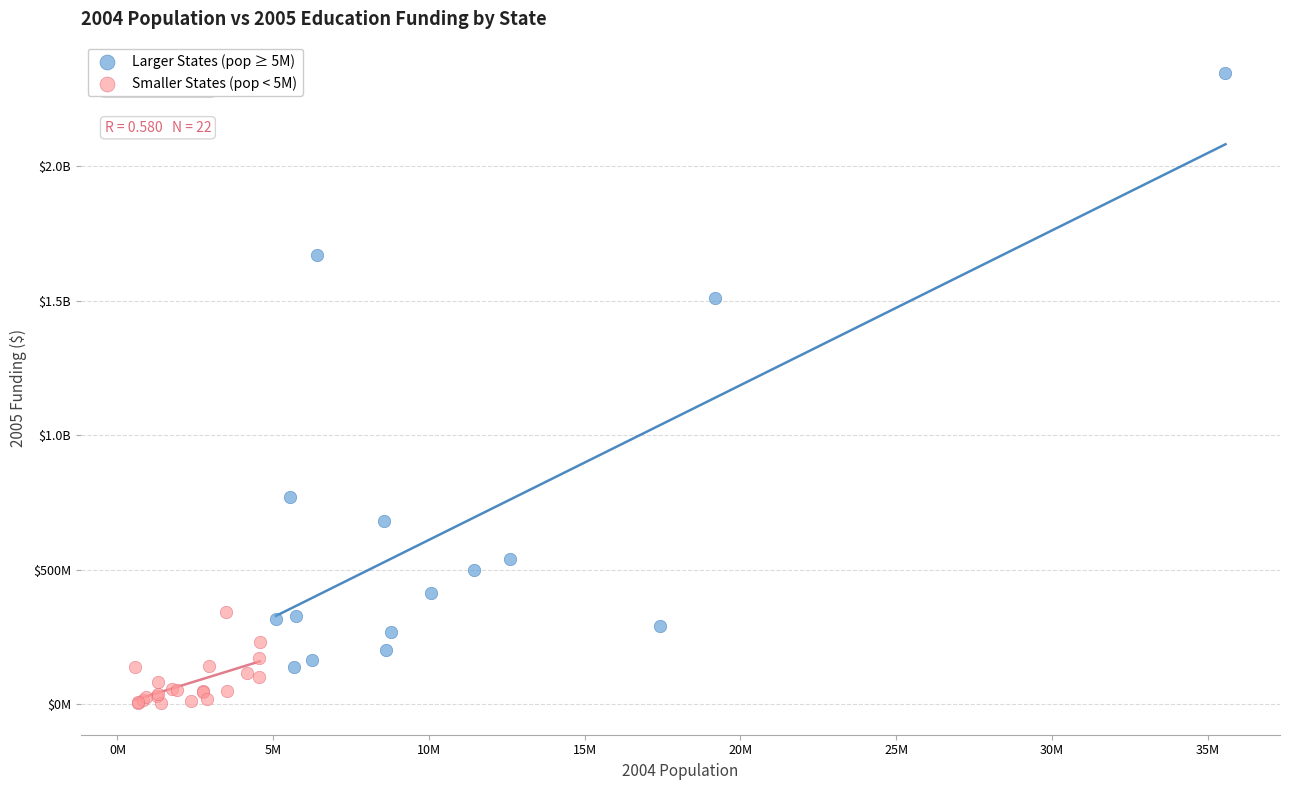

What are all the series names shown in the legend?

Larger States (pop ≥ 5M), Smaller States (pop < 5M)